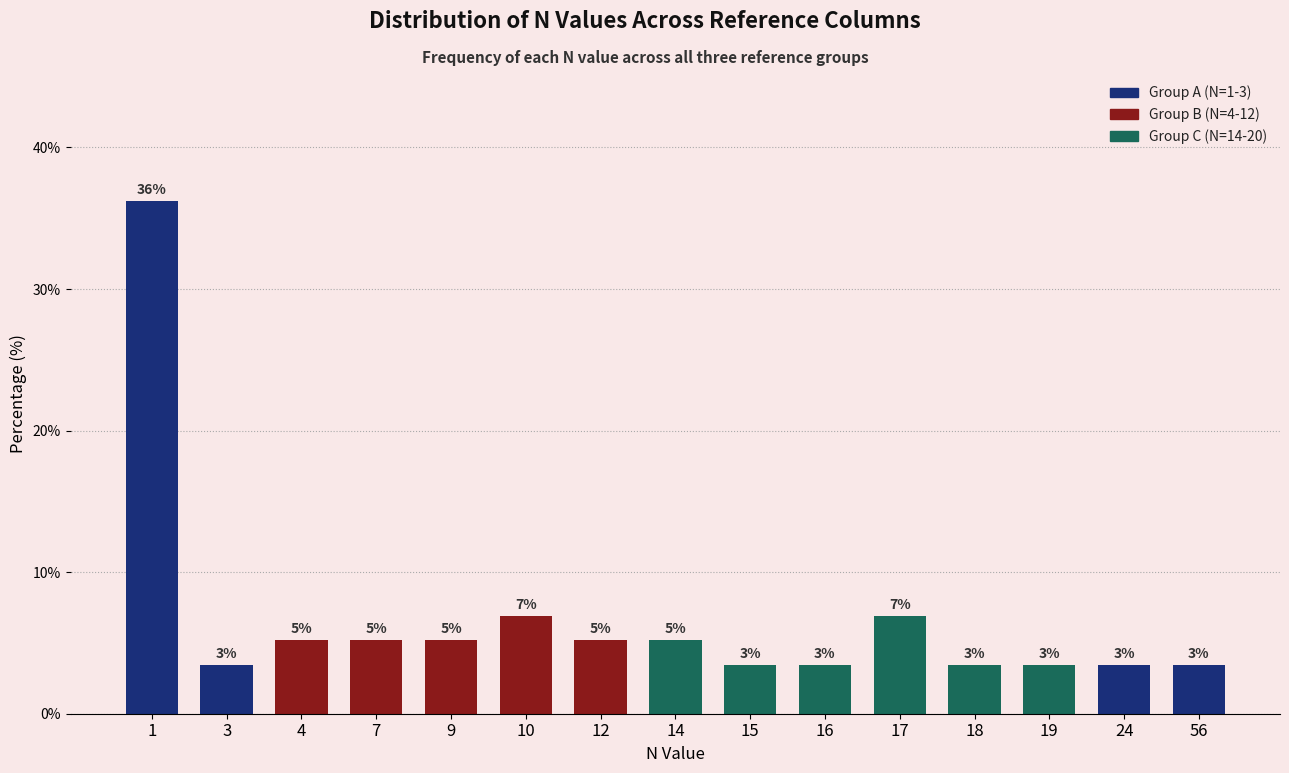

Reading left to right, extract all data points from this chart.

1=36.2	3=3.4	4=5.2	7=5.2	9=5.2	10=6.9	12=5.2	14=5.2	15=3.4	16=3.4	17=6.9	18=3.4	19=3.4	24=3.4	56=3.4